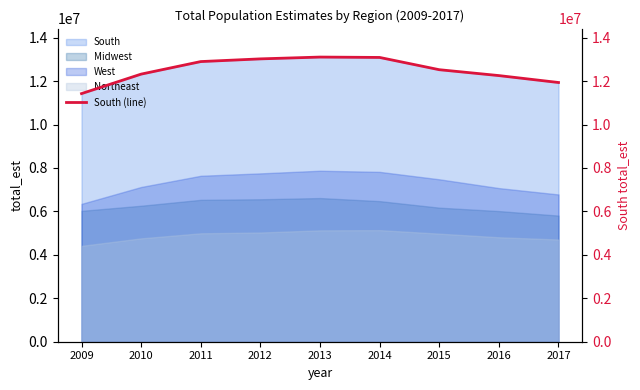

True or false: there are more than 1 points higher than both neighbors.

False